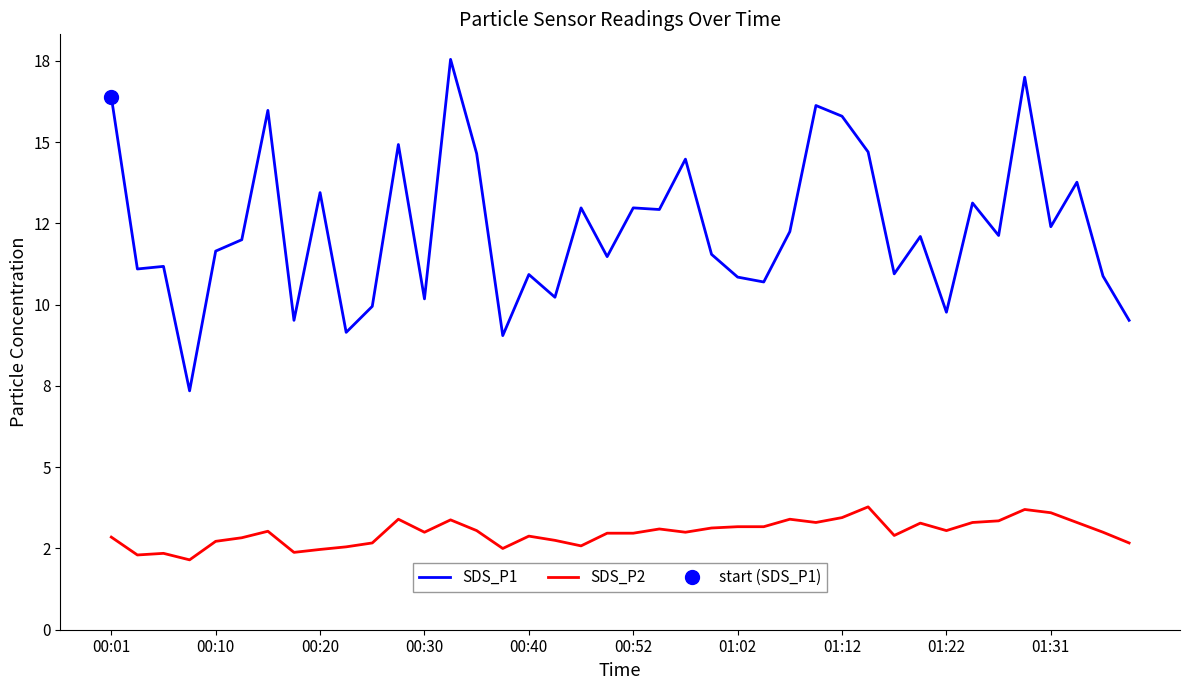

Which series has the largest range (max minus min)?

SDS_P1